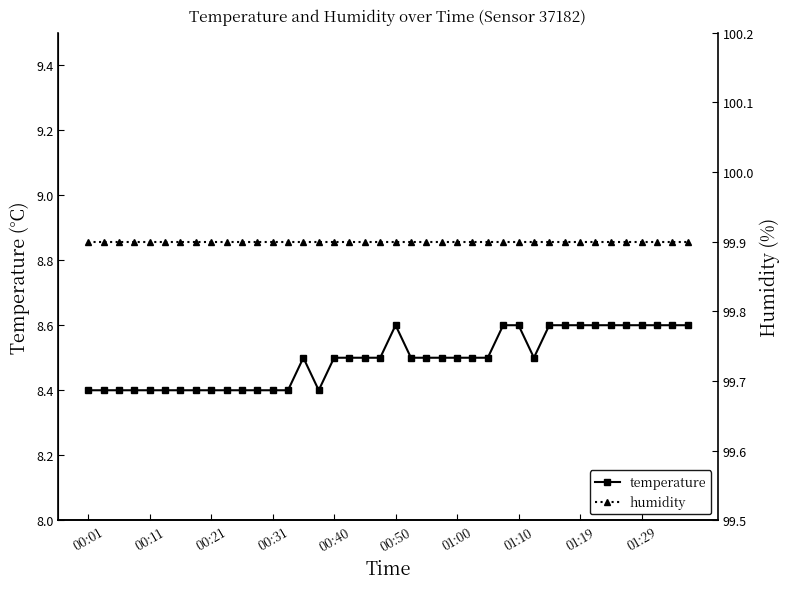

Count the temperature values in the range 8 to 9.

40